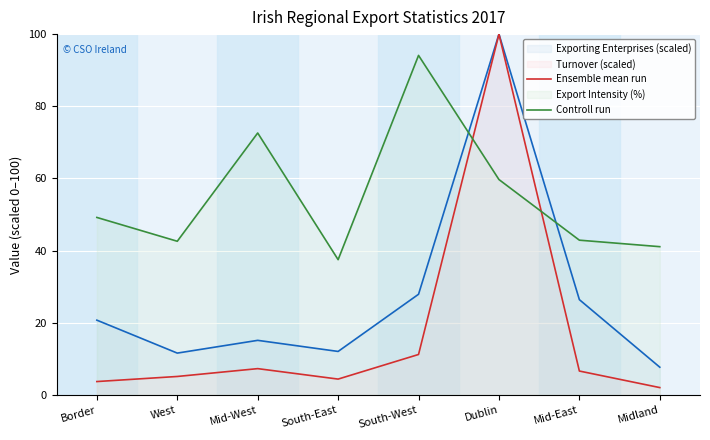

Which series has the largest total across all categories?

Controll run